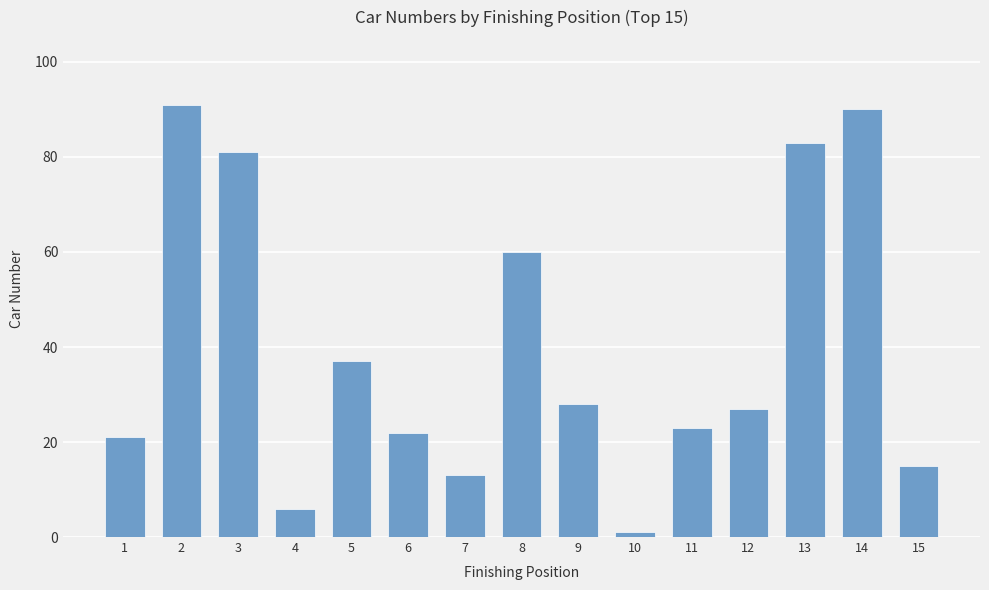

How many series are shown in this chart?

1